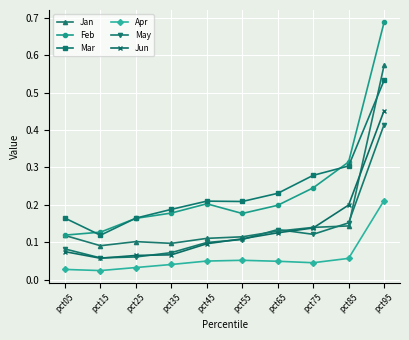

Is it true that May equals 0.2 at pct85?

True